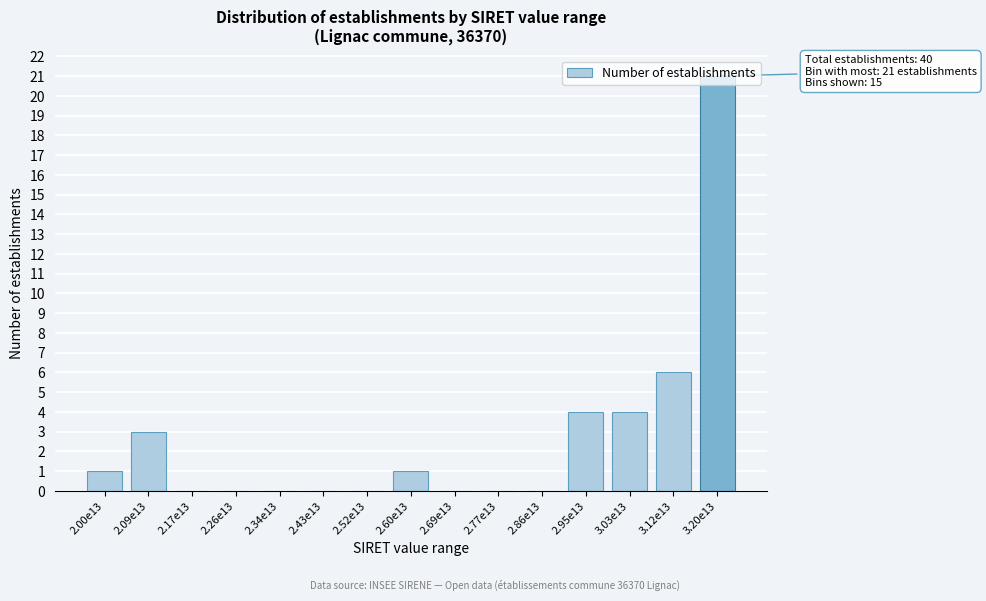

At which label is the value closest to 10?

3.12e13